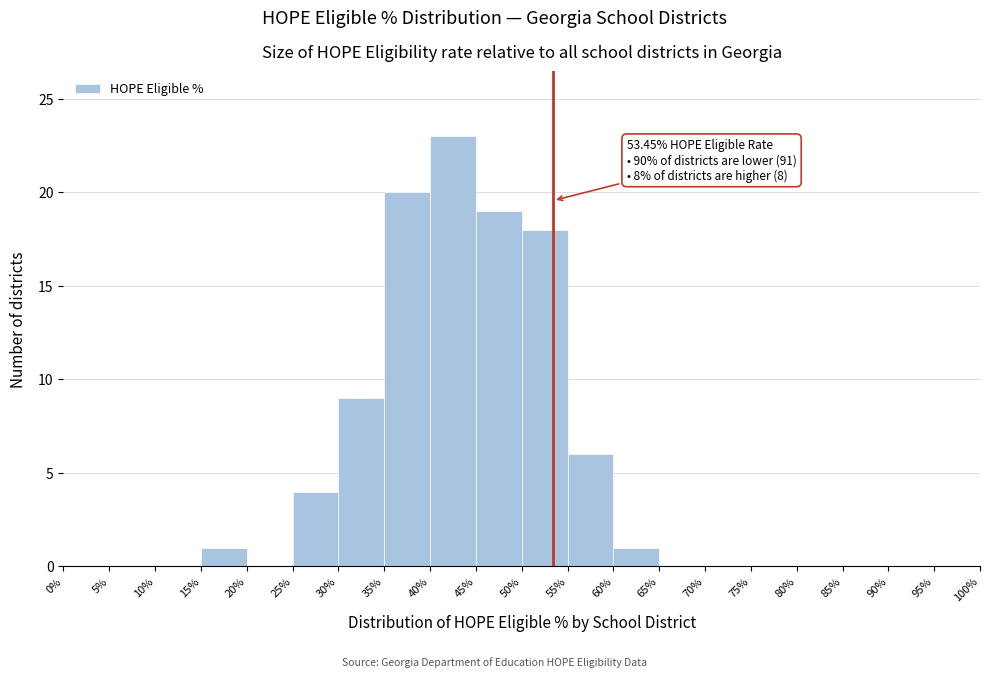

Over which range of the x-axis is the bar tallest?

40% to 45%